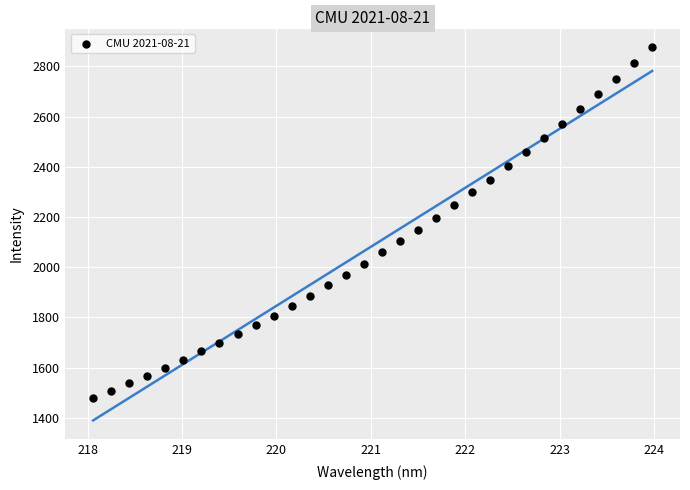

What is the range of Y values (max minus min)?

1395.6